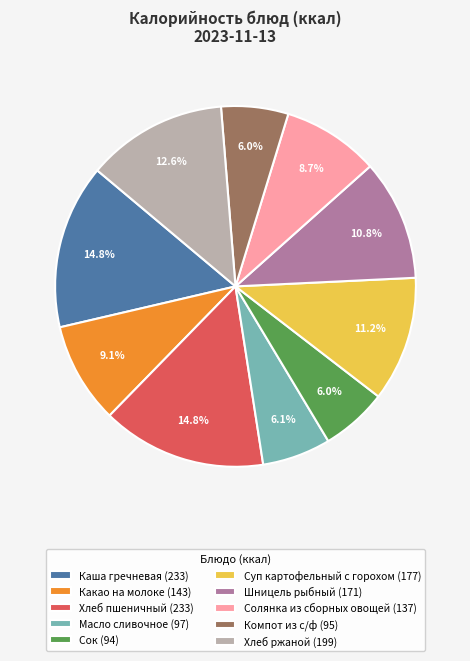

How many slices are in this pie chart?

10